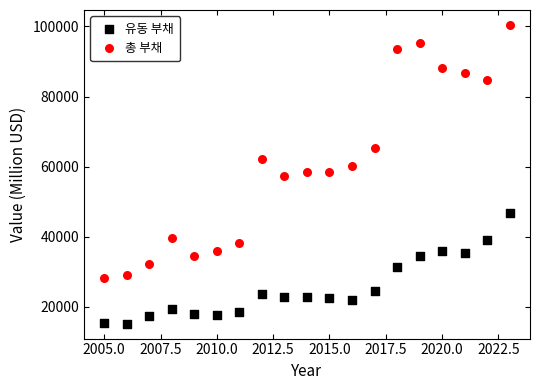

Which series reaches the minimum Y coordinate?

유동 부채